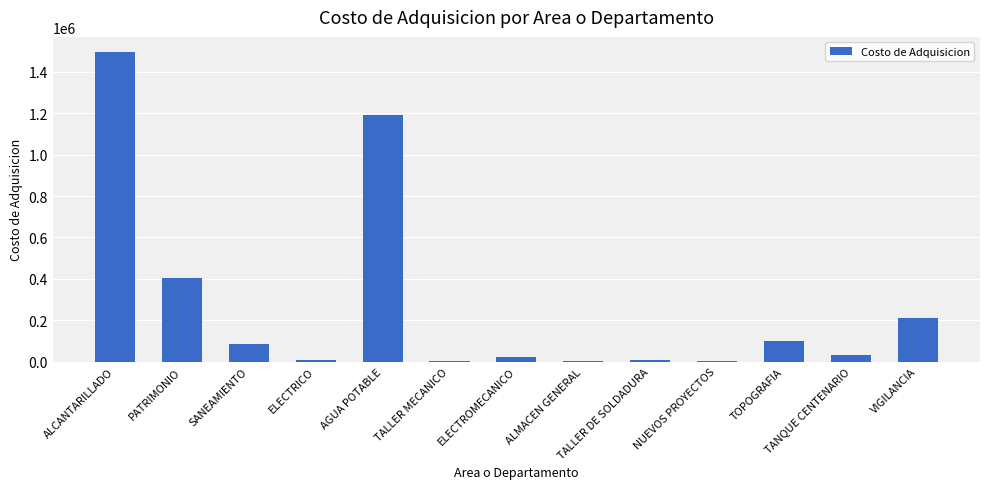

What is the maximum value shown in the chart?

1494760.0